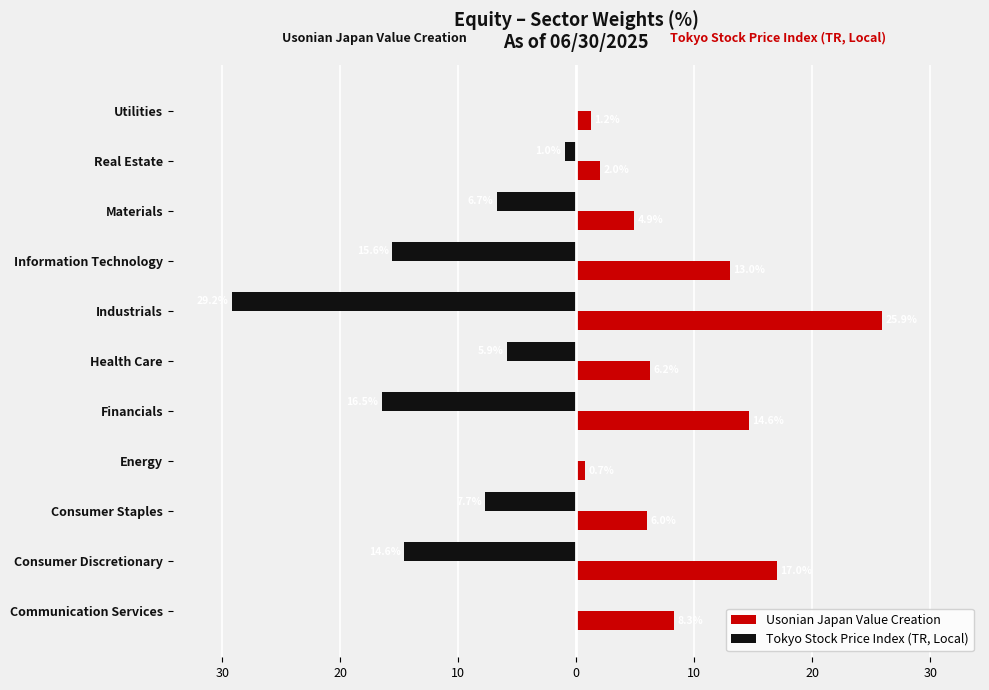

What are all the series names shown in the legend?

Usonian Japan Value Creation, Tokyo Stock Price Index (TR, Local)